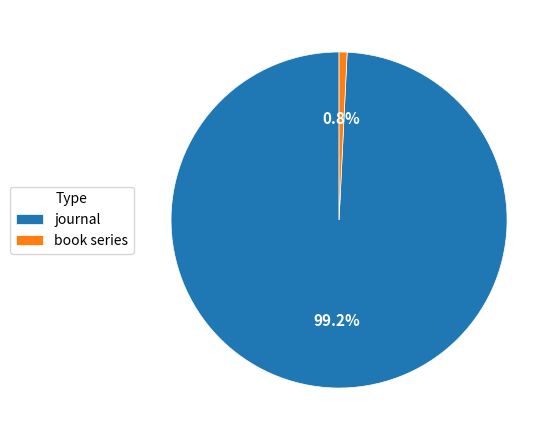

Approximately how many times larger is the value at book series compared to journal?

0.0